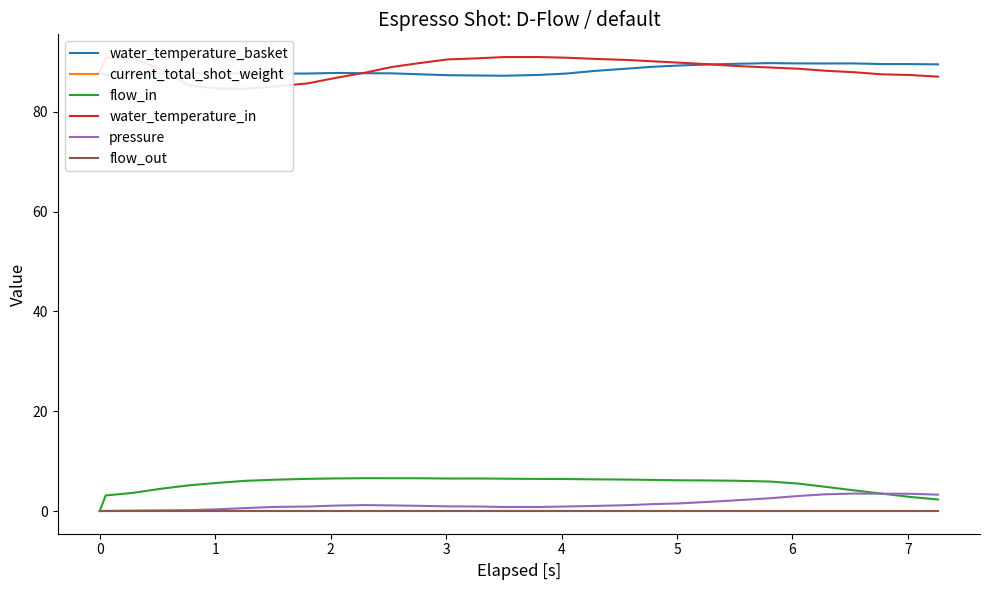

How many positive values does the flow_in series have?

30